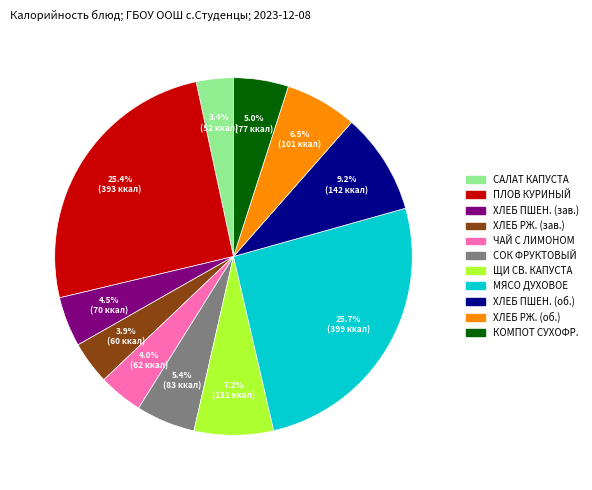

To the nearest percent, what is the average slice percentage?

9%